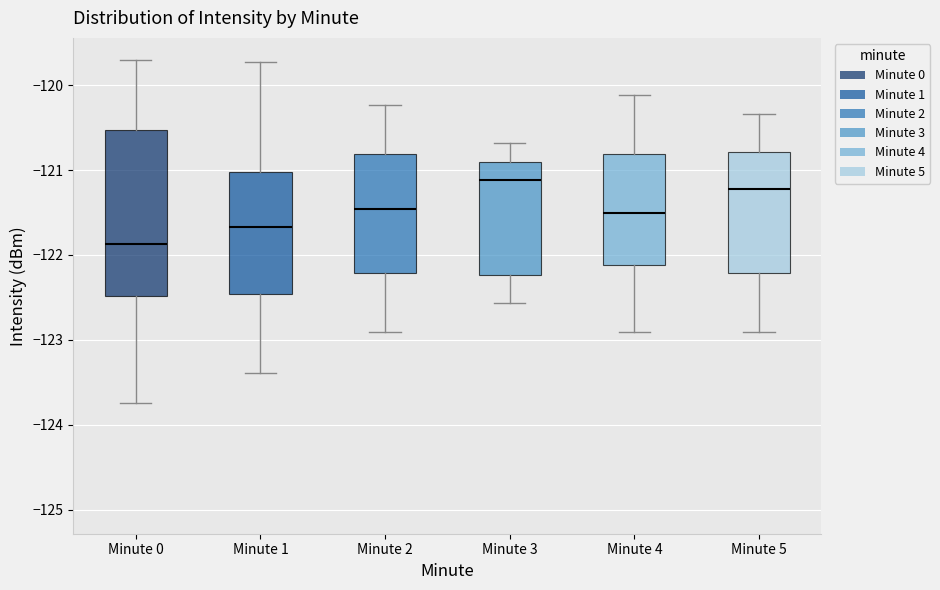

Reading left to right, read every box against the y-axis: the position of its median line, the range the box covers, and the ends of its whiskers. The values are not printed on the chart, so give them approximately, as read against the axis.

Minute 0: median -121.9, box -122.5 to -120.5, whiskers -123.7 to -119.7
Minute 1: median -121.7, box -122.5 to -121.0, whiskers -123.4 to -119.7
Minute 2: median -121.5, box -122.2 to -120.8, whiskers -122.9 to -120.2
Minute 3: median -121.1, box -122.2 to -120.9, whiskers -122.6 to -120.7
Minute 4: median -121.5, box -122.1 to -120.8, whiskers -122.9 to -120.1
Minute 5: median -121.2, box -122.2 to -120.8, whiskers -122.9 to -120.3